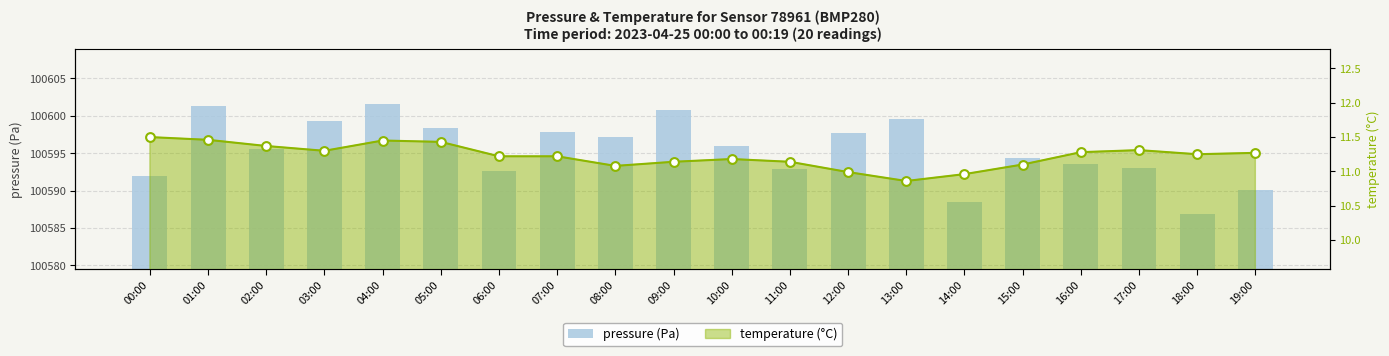

What are all the series names shown in the legend?

pressure (Pa), temperature (°C)